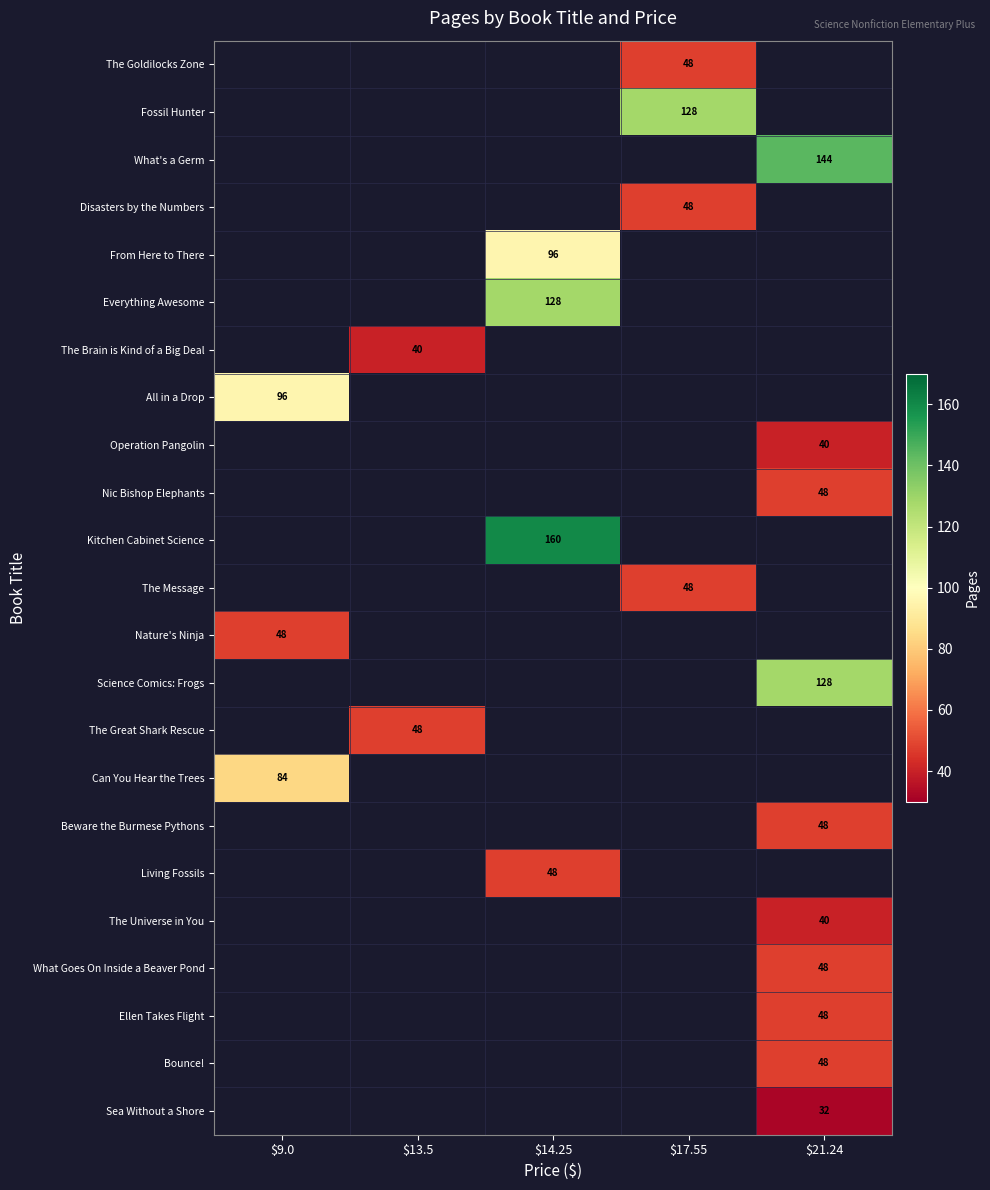

How many positive values does the All in a Drop series have?

1